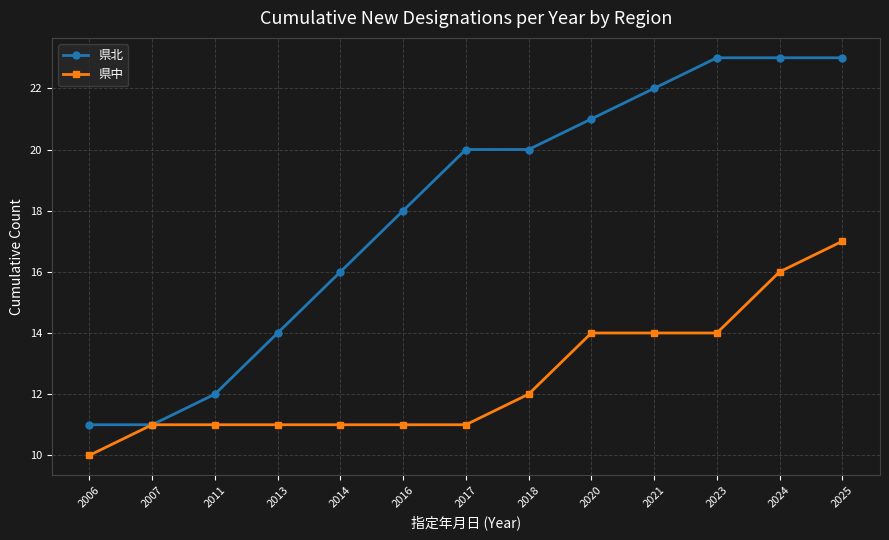

Does the chart display data point markers on the line(s)?

Yes